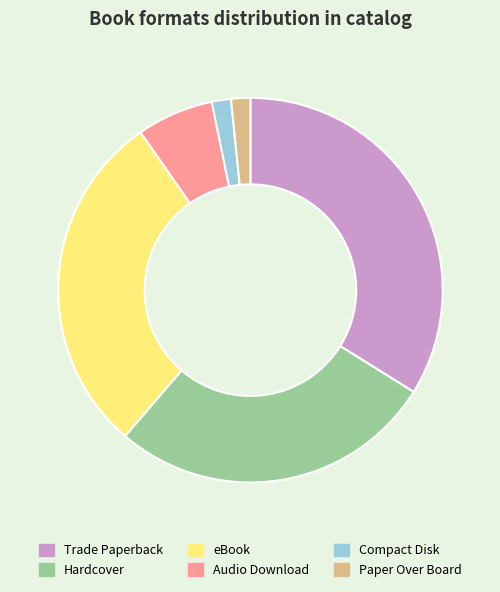

Count the number of slices in the pie.

6